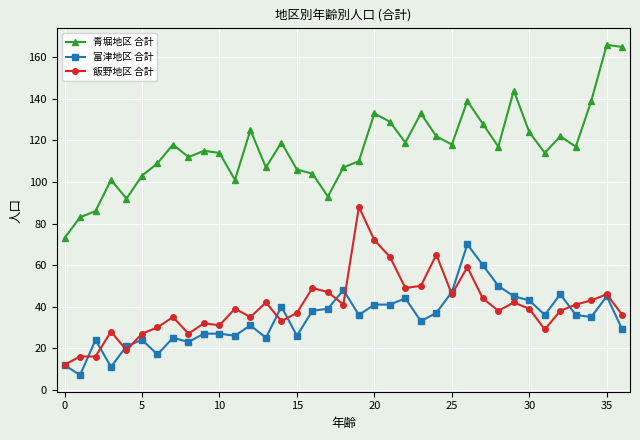

List the series in order of their peak value, lowest first.

富津地区 合計, 飯野地区 合計, 青堀地区 合計